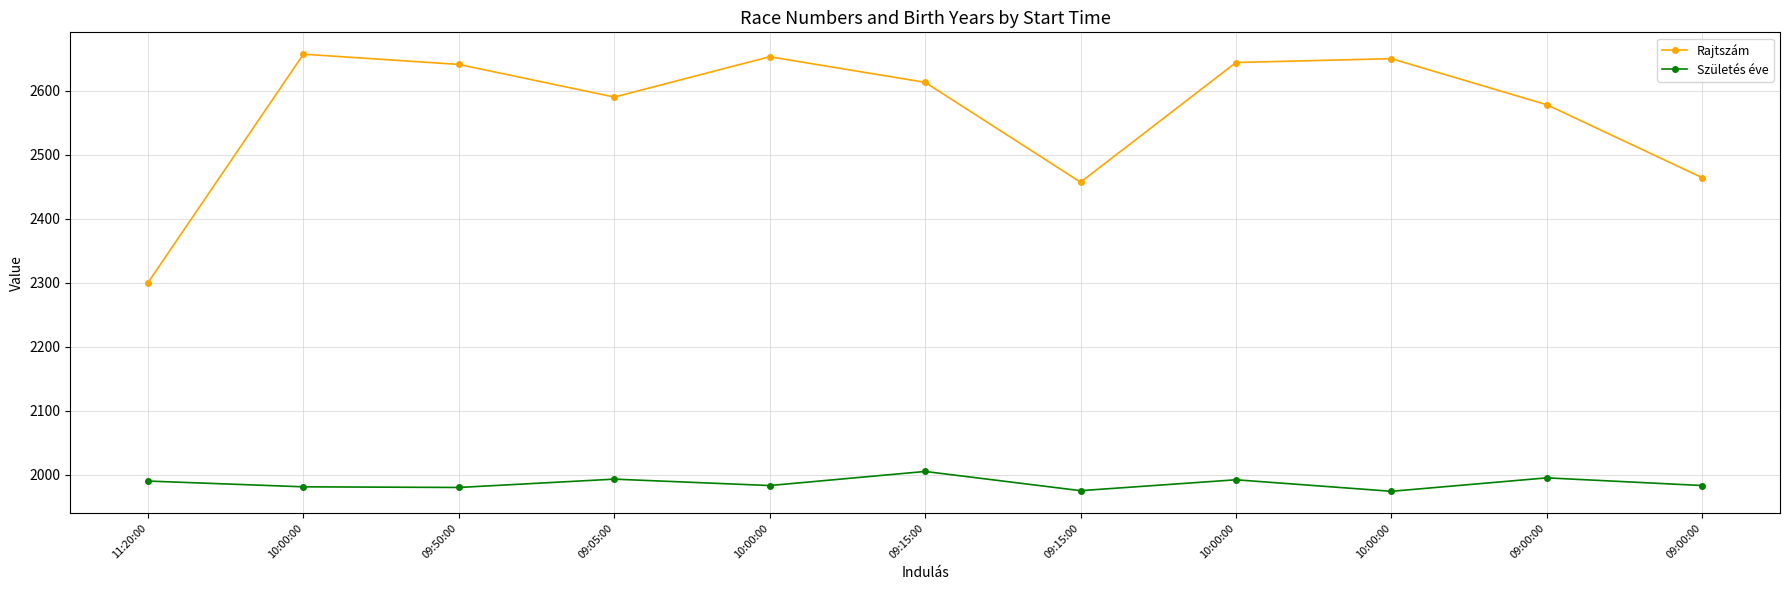

How many data points does each series have?

11